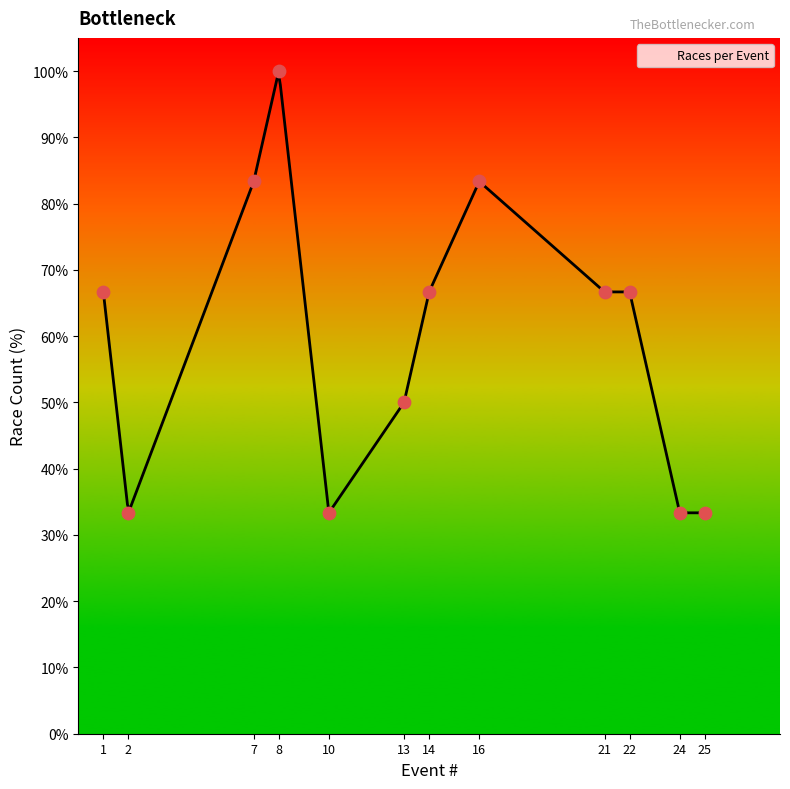

Between 2 and 16, which is larger?

16